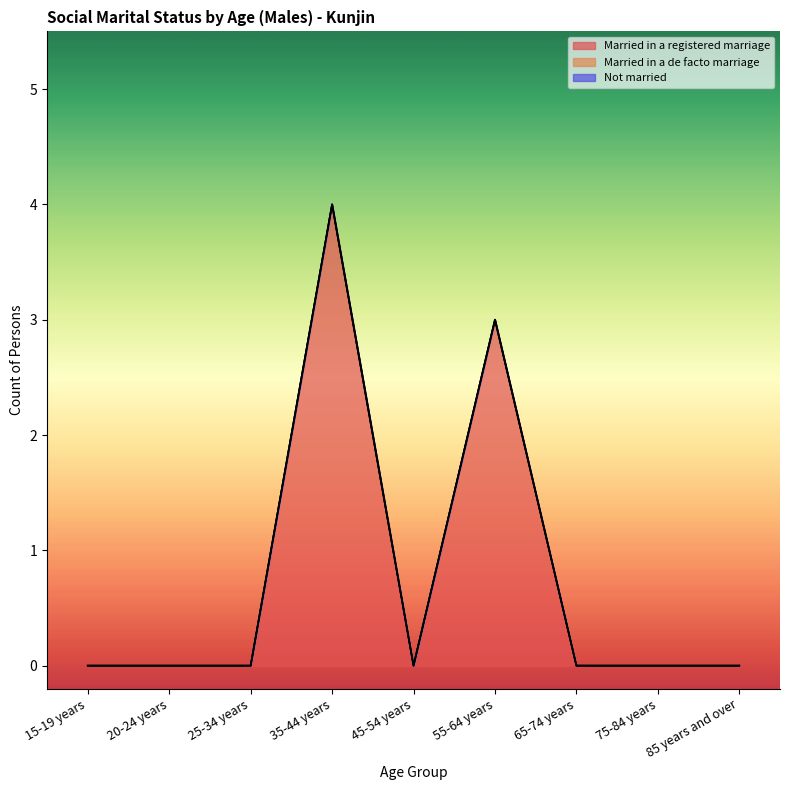

True or false: Not married has a value of 0 at 20-24 years.

True